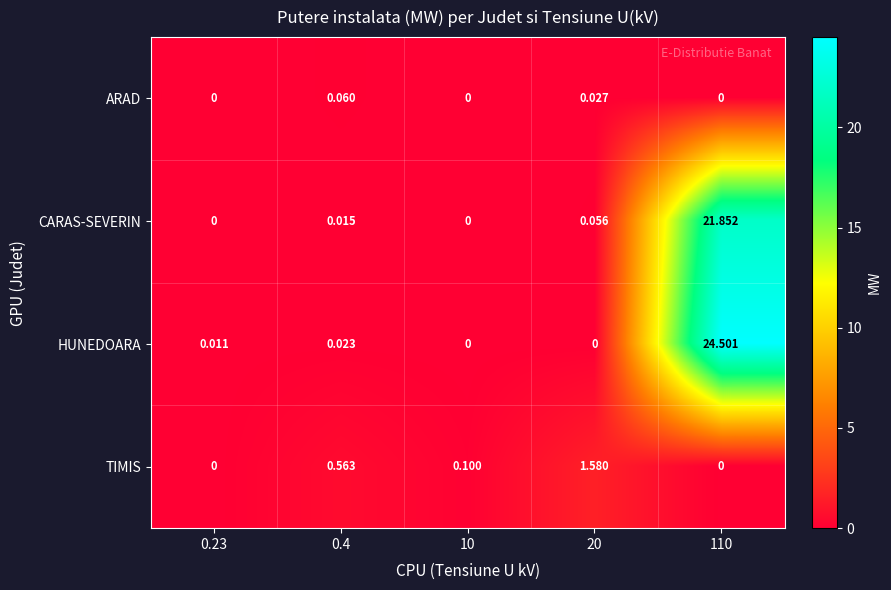

List the series in order of their peak value, lowest first.

ARAD, TIMIS, CARAS-SEVERIN, HUNEDOARA